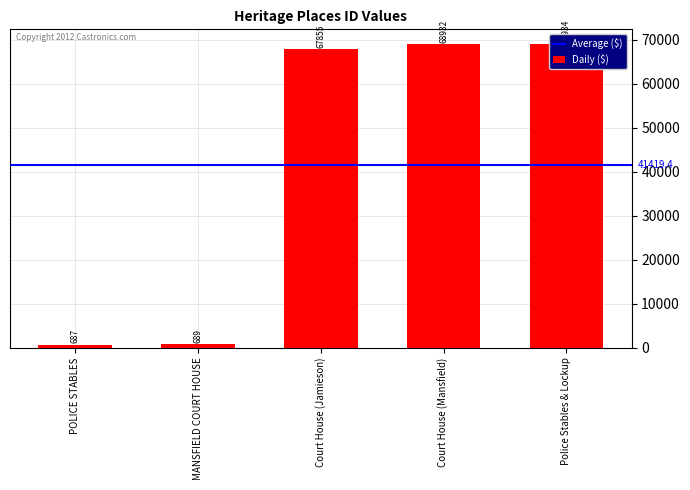

True or false: the data shows 687 at POLICE STABLES.

True